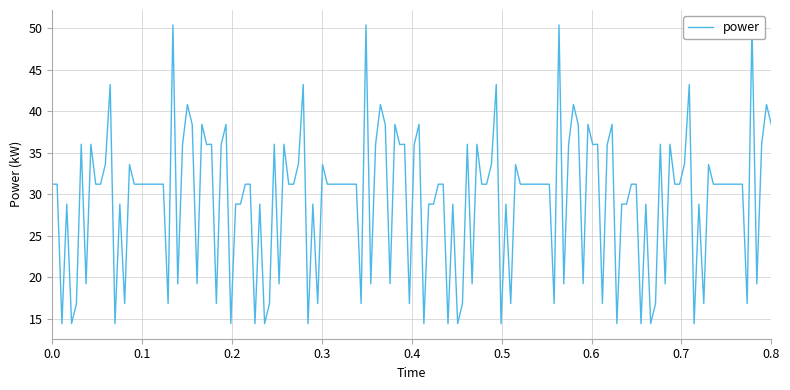

Is this an area chart (filled region under the line)?

No